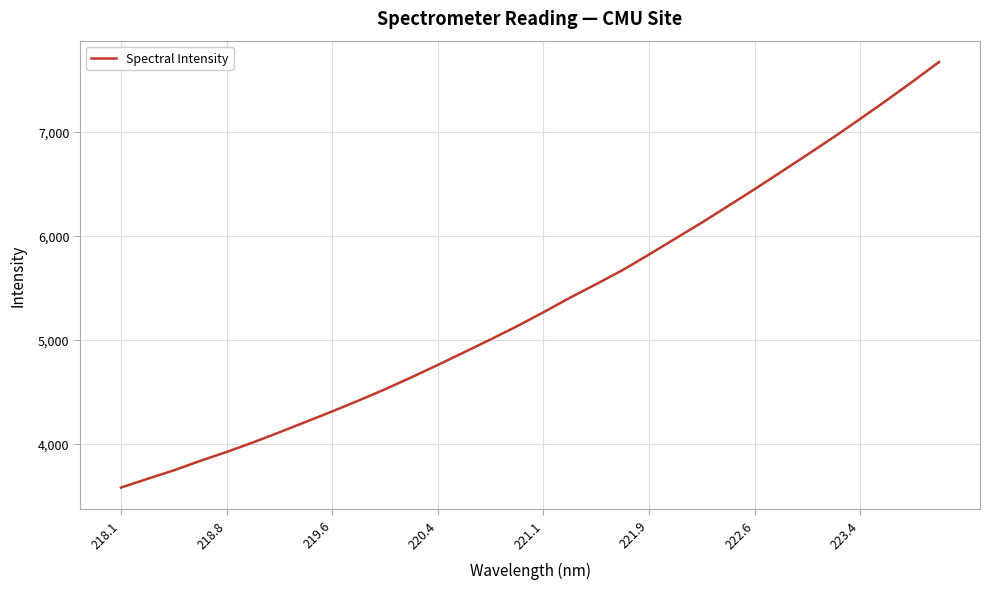

What is the minimum value shown in the chart?

3579.5